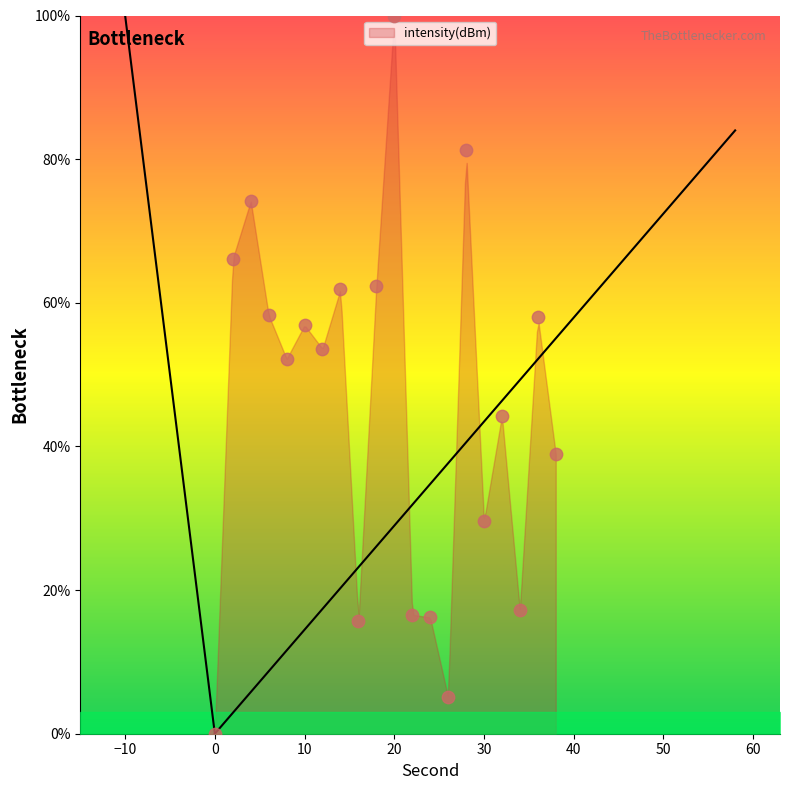

What is the change in value from 10 to 24?

-40.7